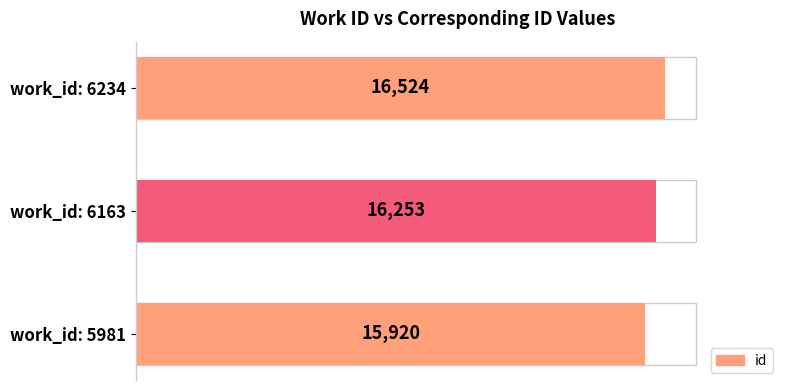

The value at work_id: 5981 is 7872. True or false?

False